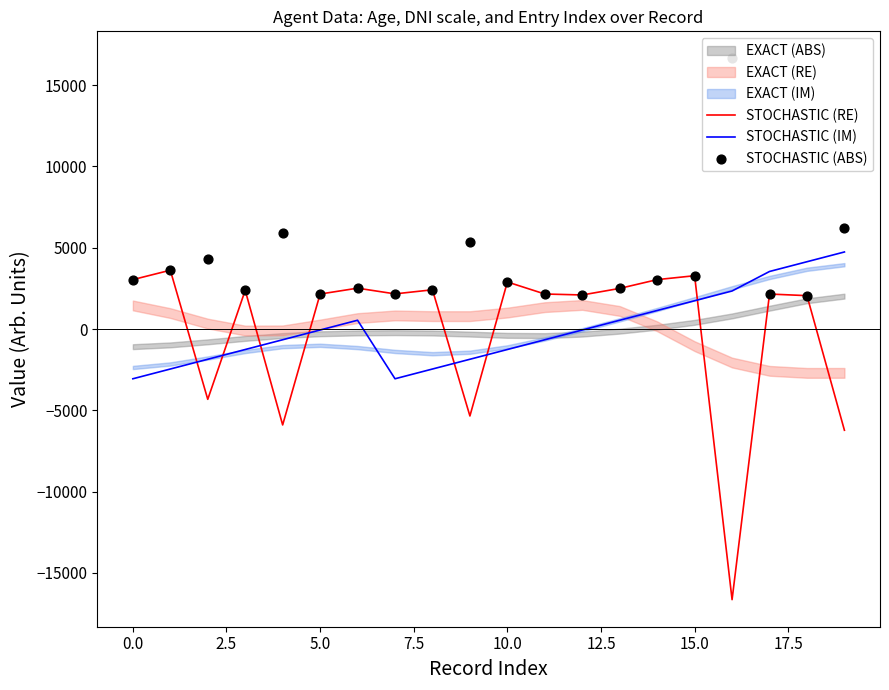

At how many categories does at least one series exceed 10311?

1